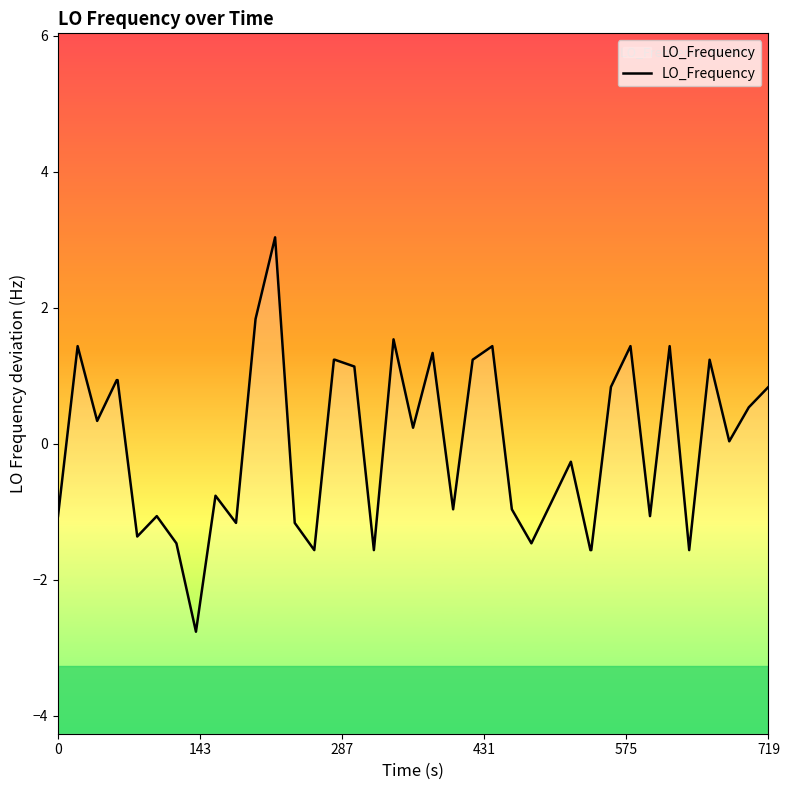

What is the smallest value displayed?

-2.8